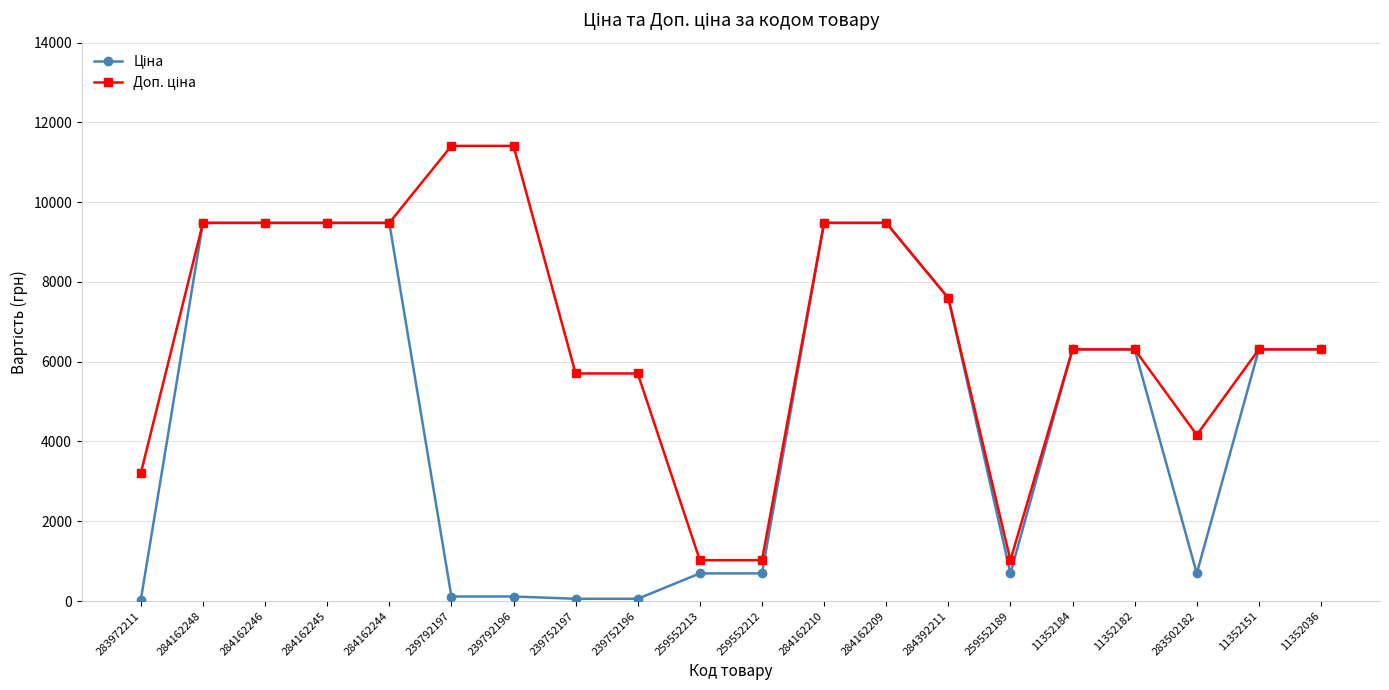

What is the total value across all series at 259552212?

1718.3